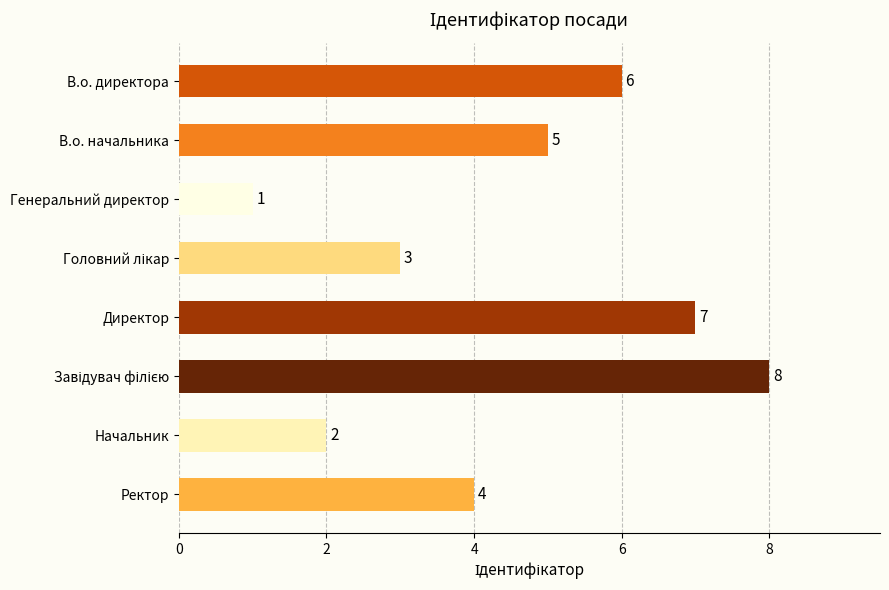

At which label is the value closest to 4?

Ректор